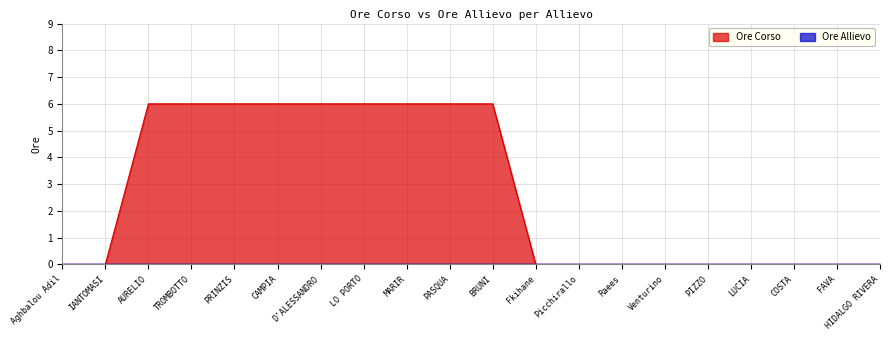

Reading left to right, what are all the values shown in this chart?

0	0	6	6	6	6	6	6	6	6	6	0	0	0	0	0	0	0	0	0